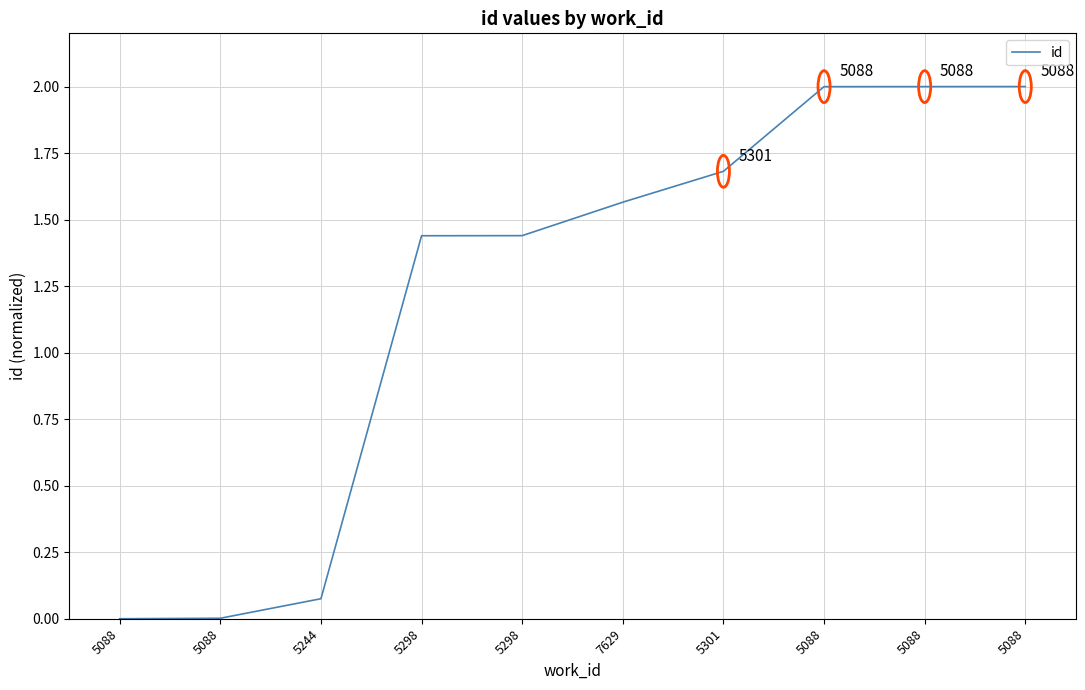

What is the difference between the maximum and second lowest values?

2.0